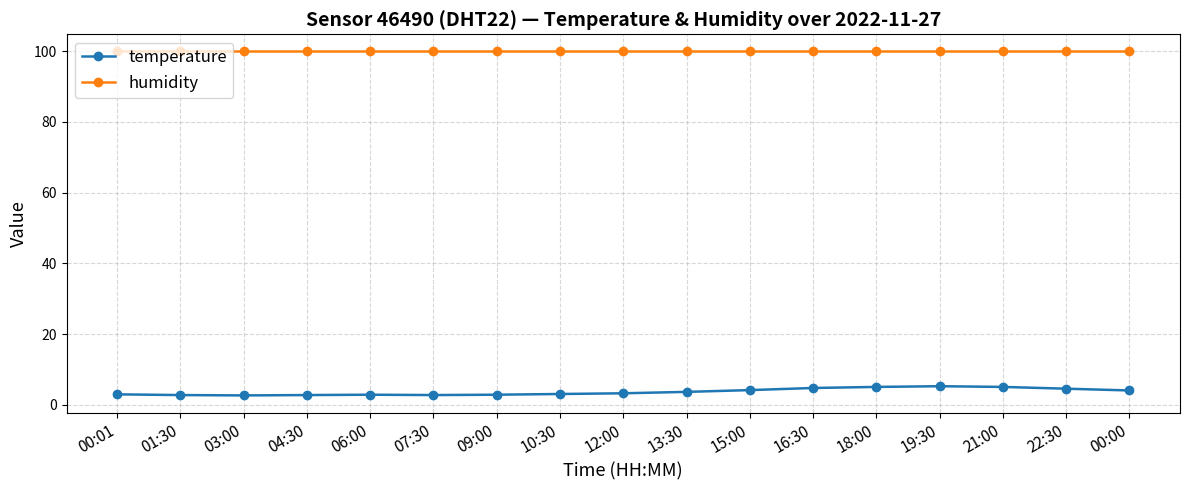

What is the difference between the highest and lowest values at 01:30?

97.1